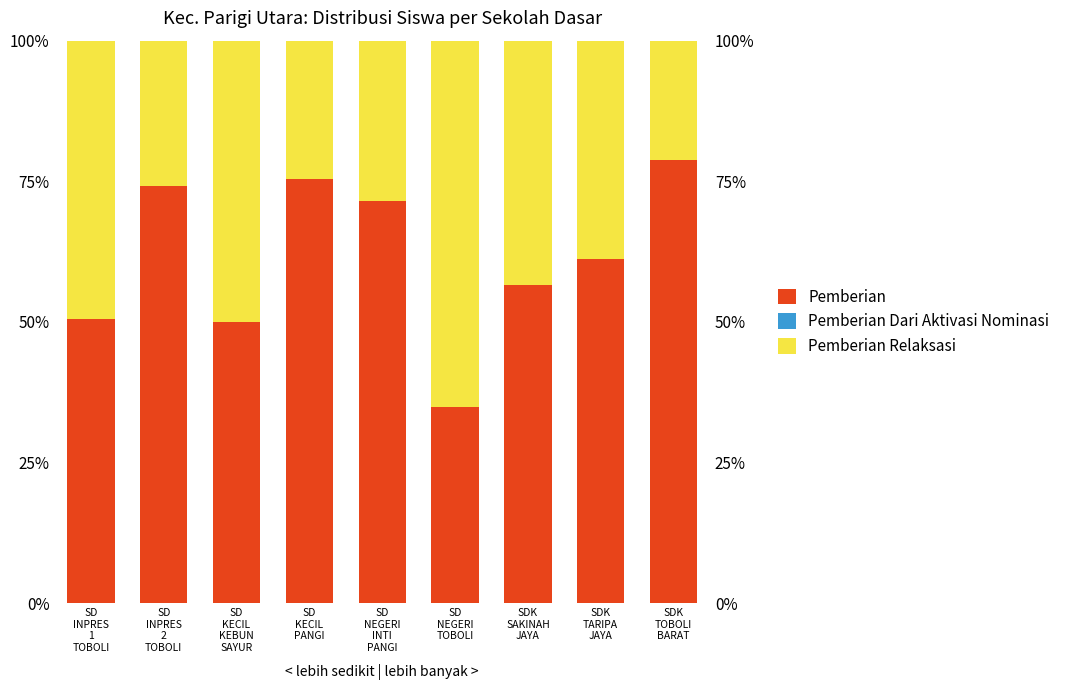

Which series has the largest range (max minus min)?

Pemberian